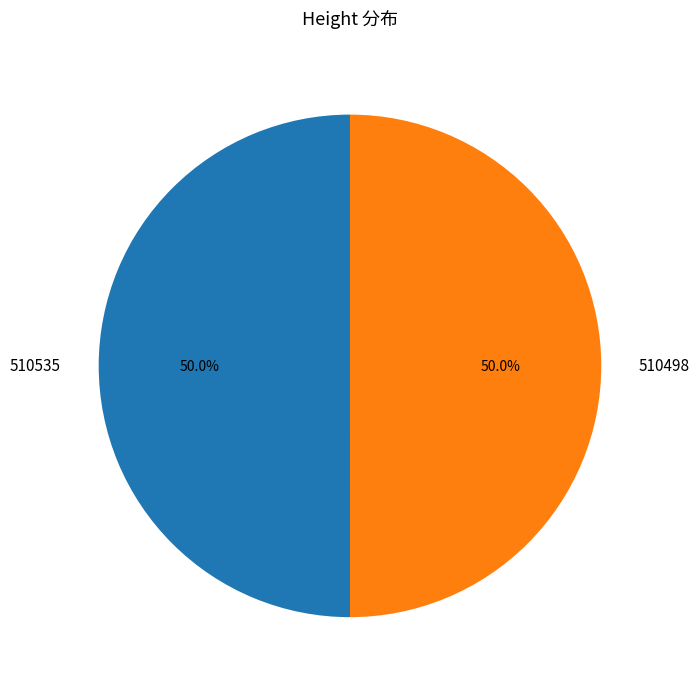

Count the number of slices in the pie.

2